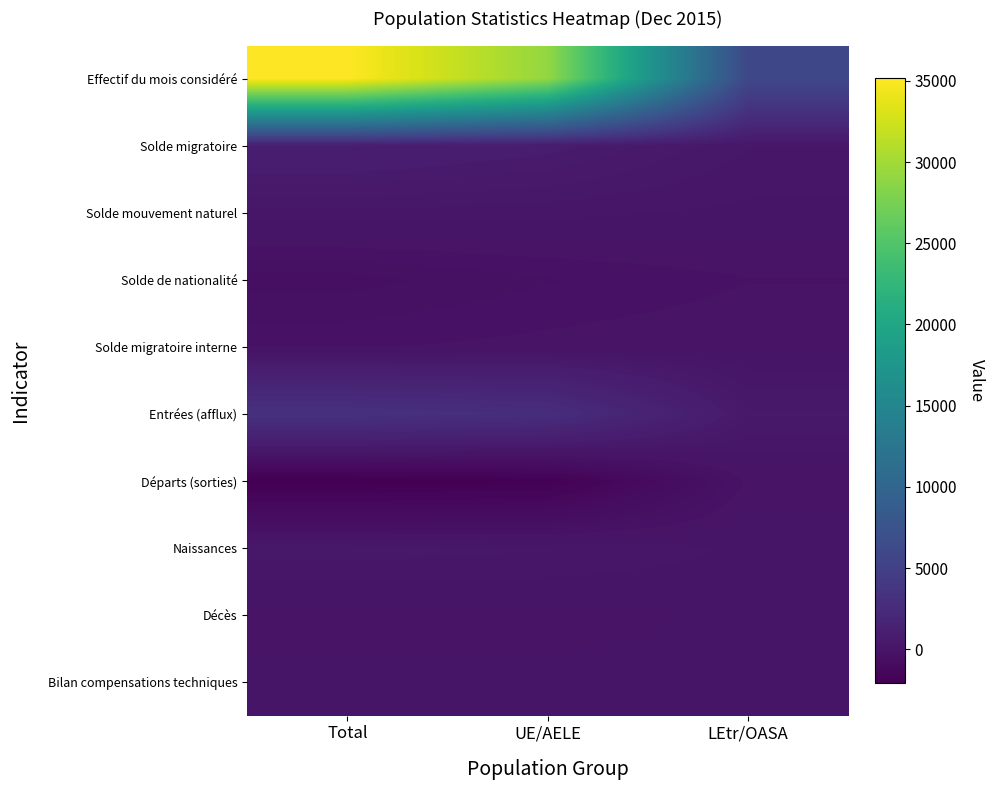

Which series changed the most between Total and UE/AELE?

Effectif du mois considéré